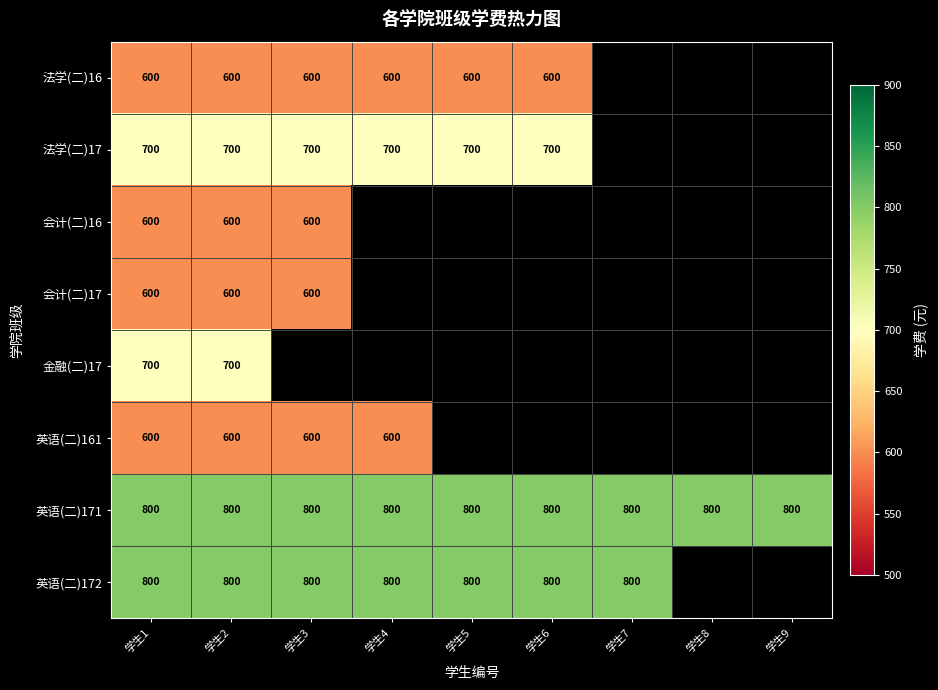

Read the 英语(二)171 value at 学生4.

800